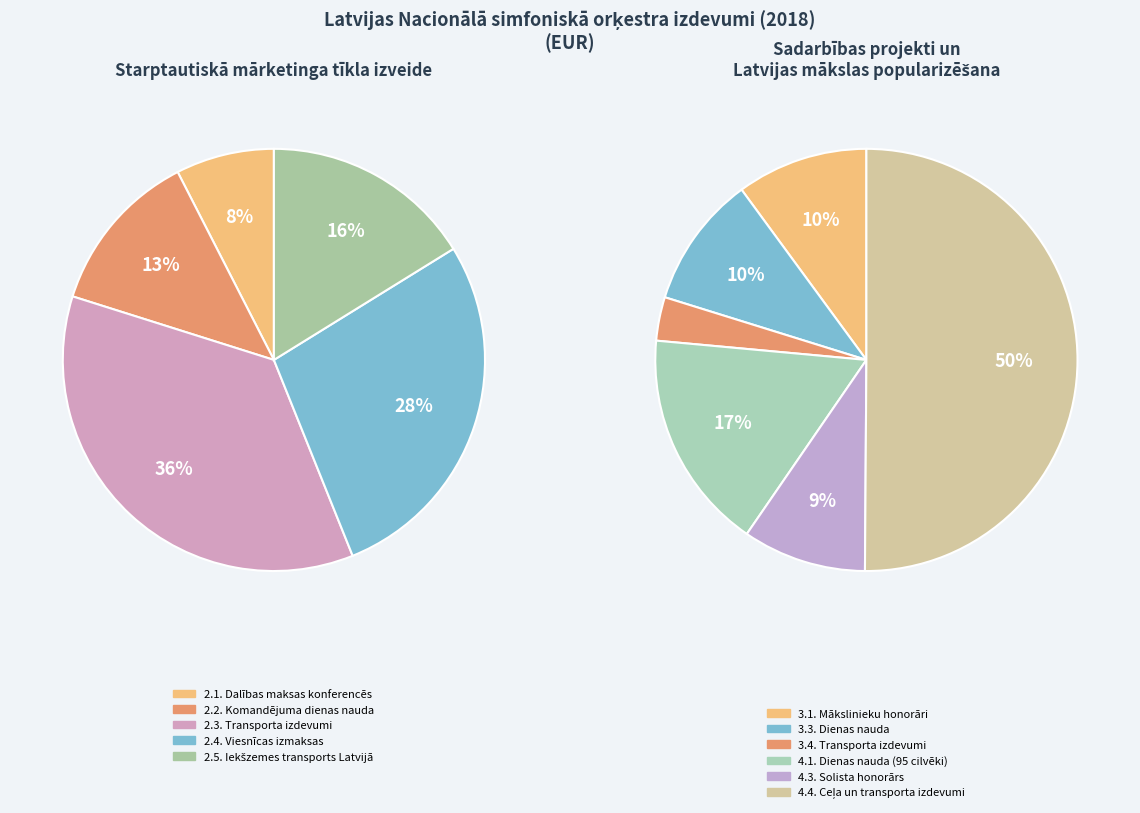

Which has a higher value, 2.2. Komandējuma dienas nauda or 4.3. Solista honorārs?

4.3. Solista honorārs